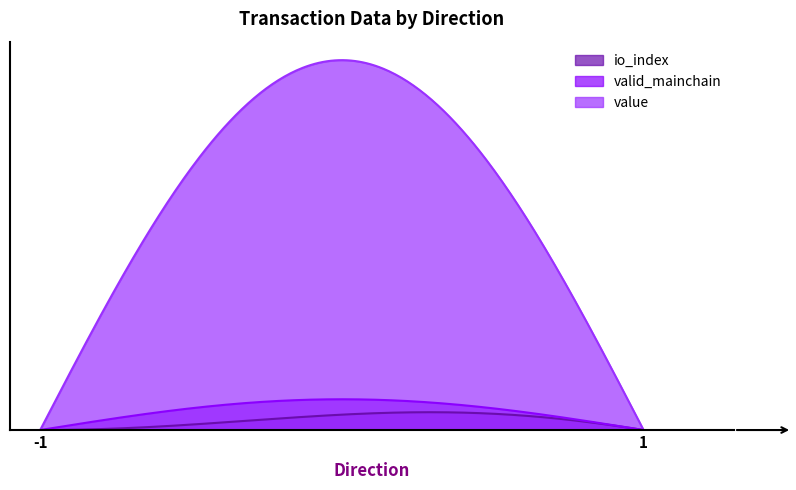

Between 1 and -1, which is larger?

1